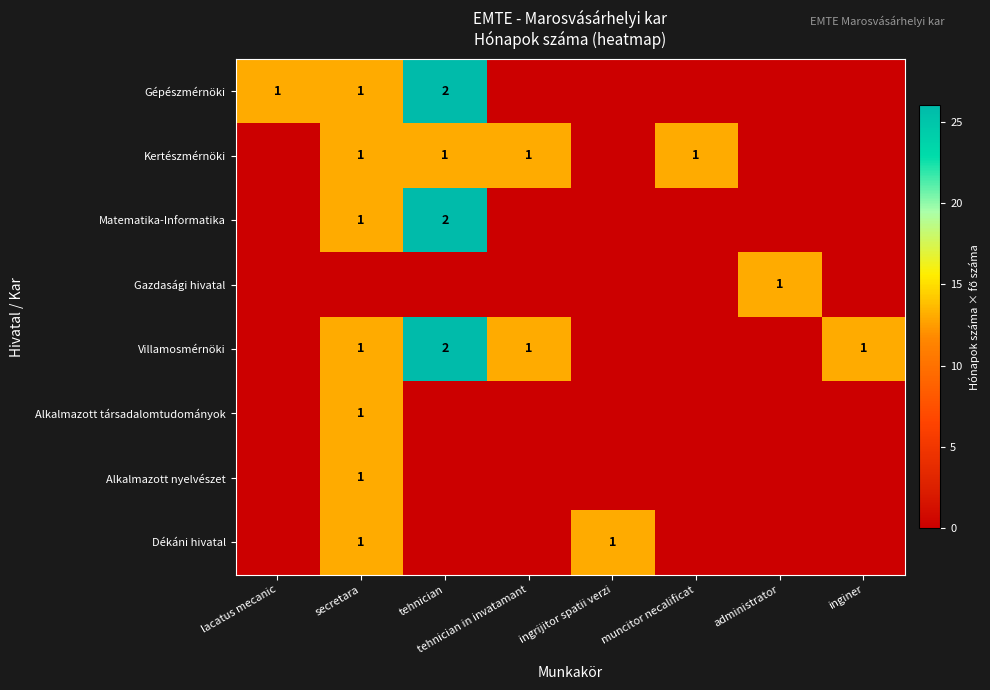

The Gazdasági hivatal series shows 1 at administrator. True or false?

True